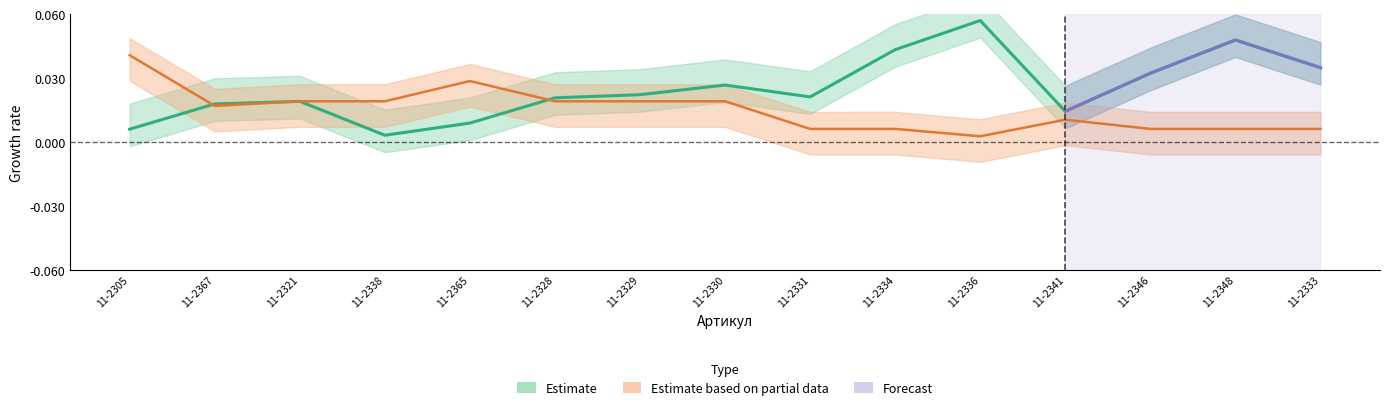

What is the greatest value displayed?

0.1